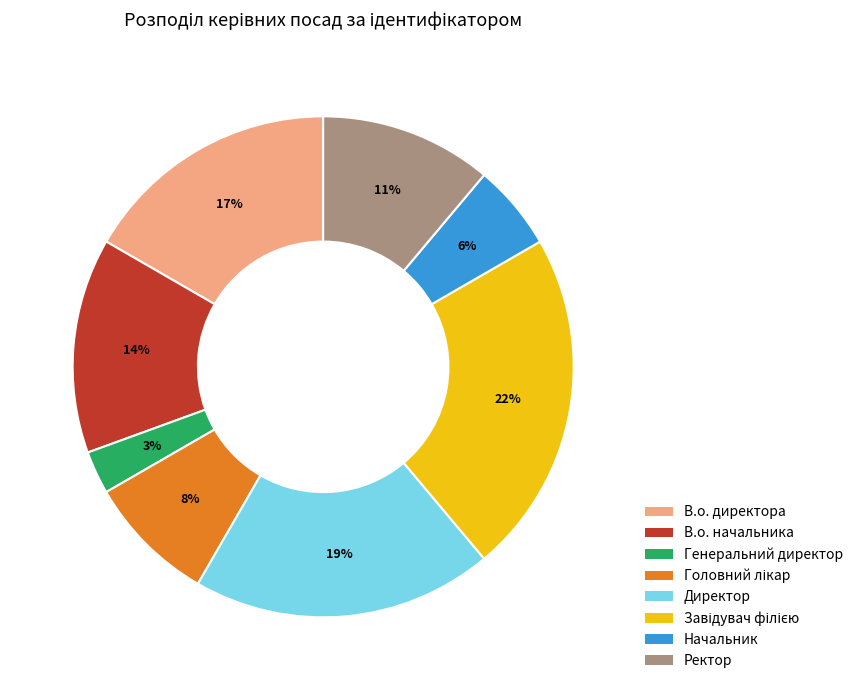

Which category has the smallest portion of the pie?

Генеральний директор